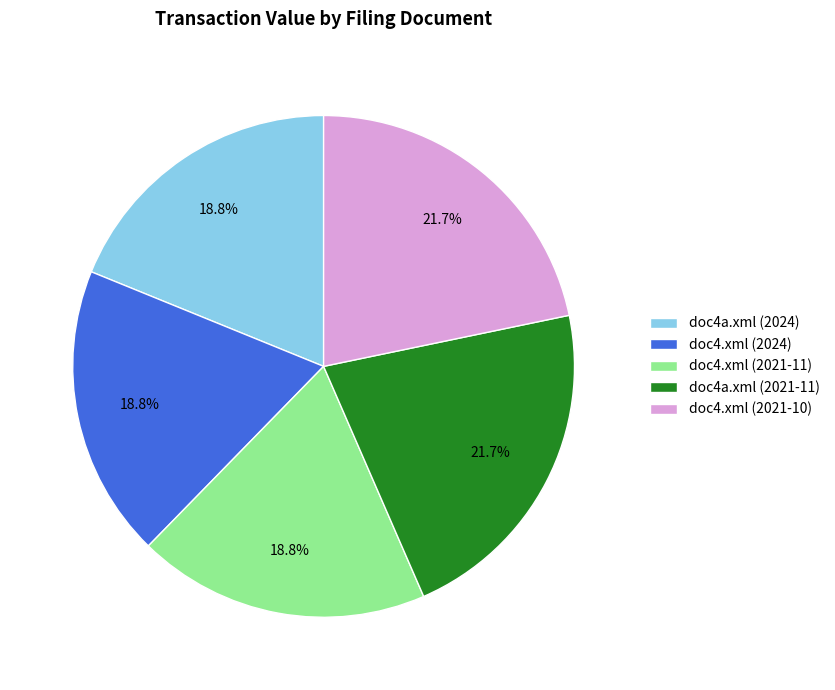

How much of the chart is everything except doc4a.xml (2021-11)?

78.3%